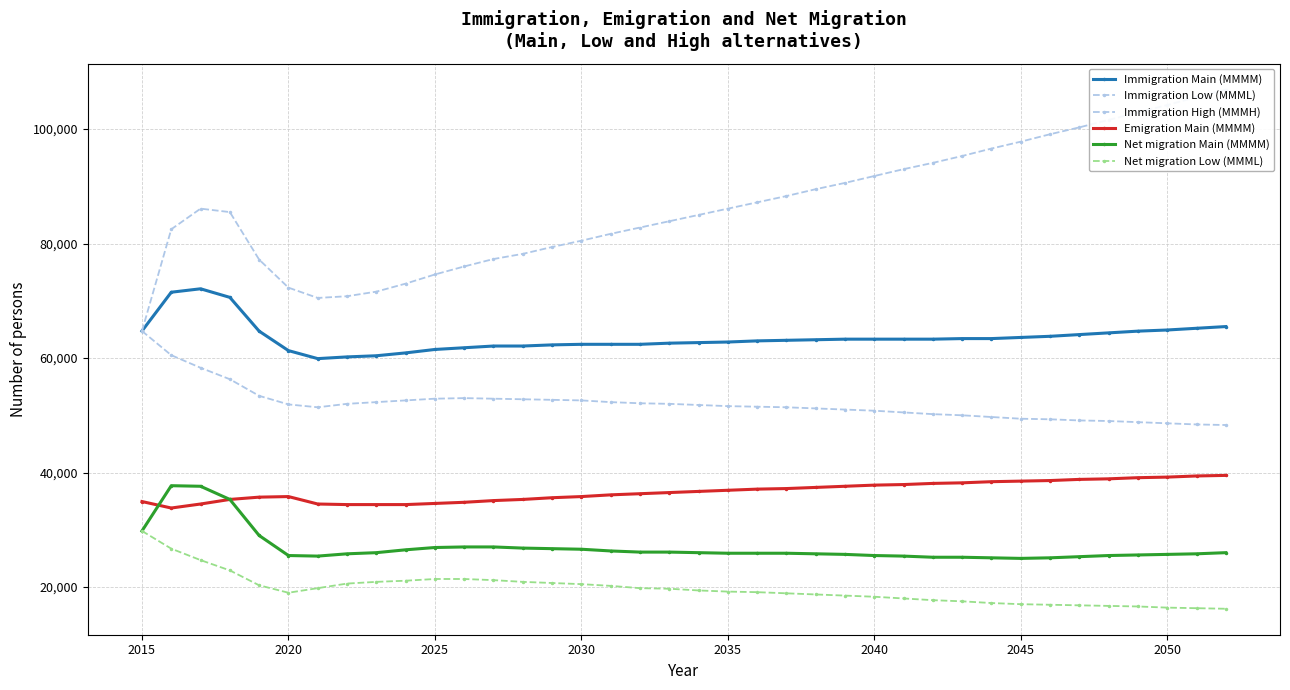

True or false: Net migration Main (MMMM) has more than 2 points higher than both neighbors.

False